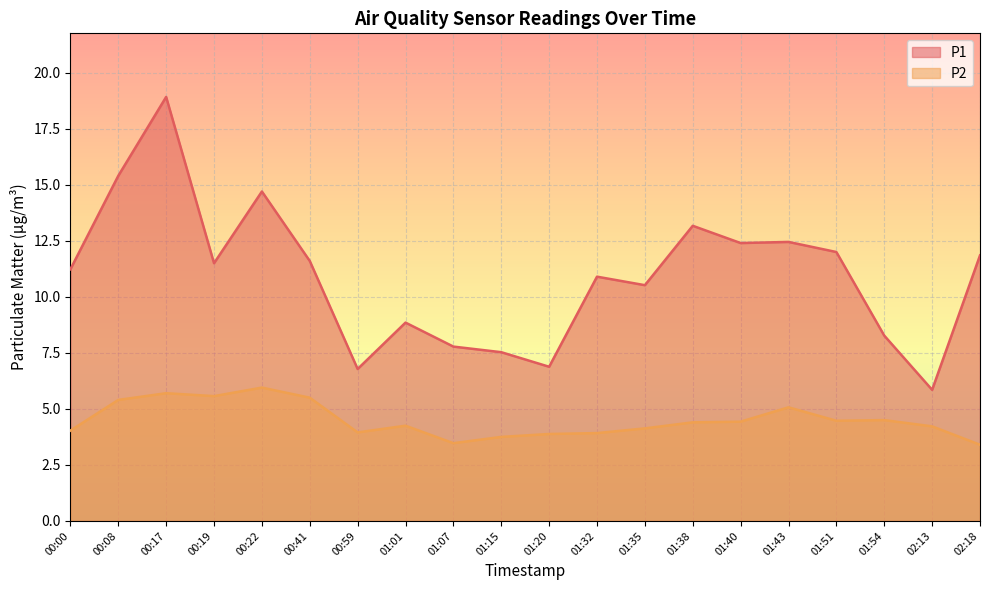

Which has a higher value, 01:07 or 00:59?

01:07